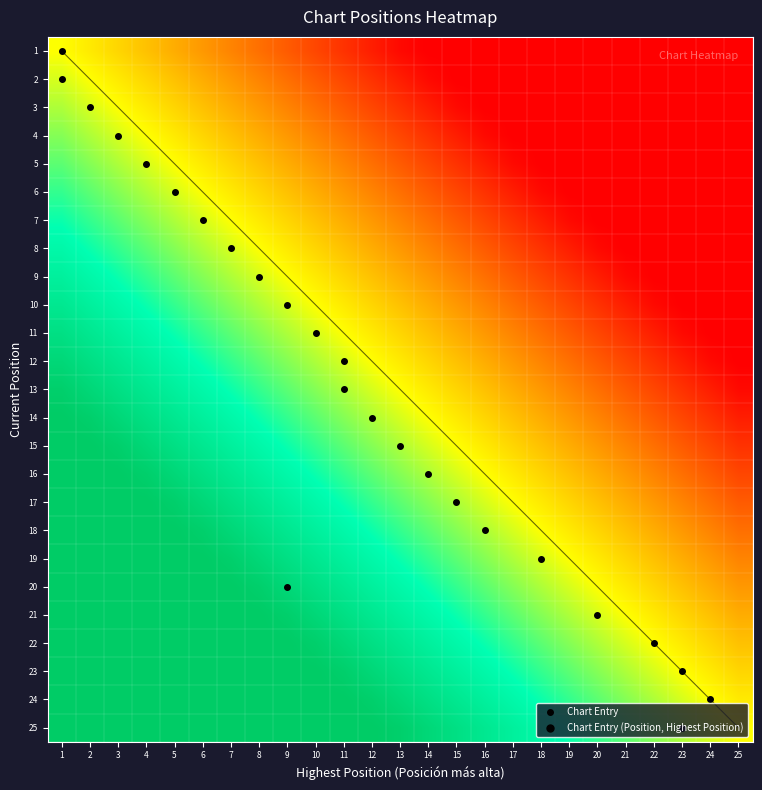

At which category is the sum across all series the highest?

1